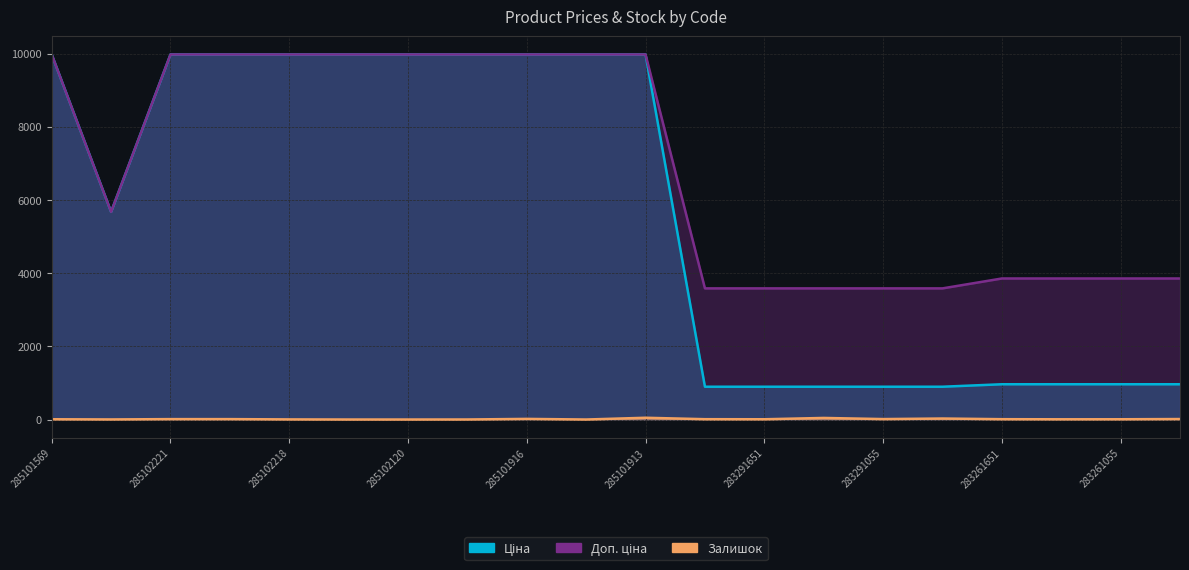

Is it true that Ціна equals 963.5 at 283261650?

True